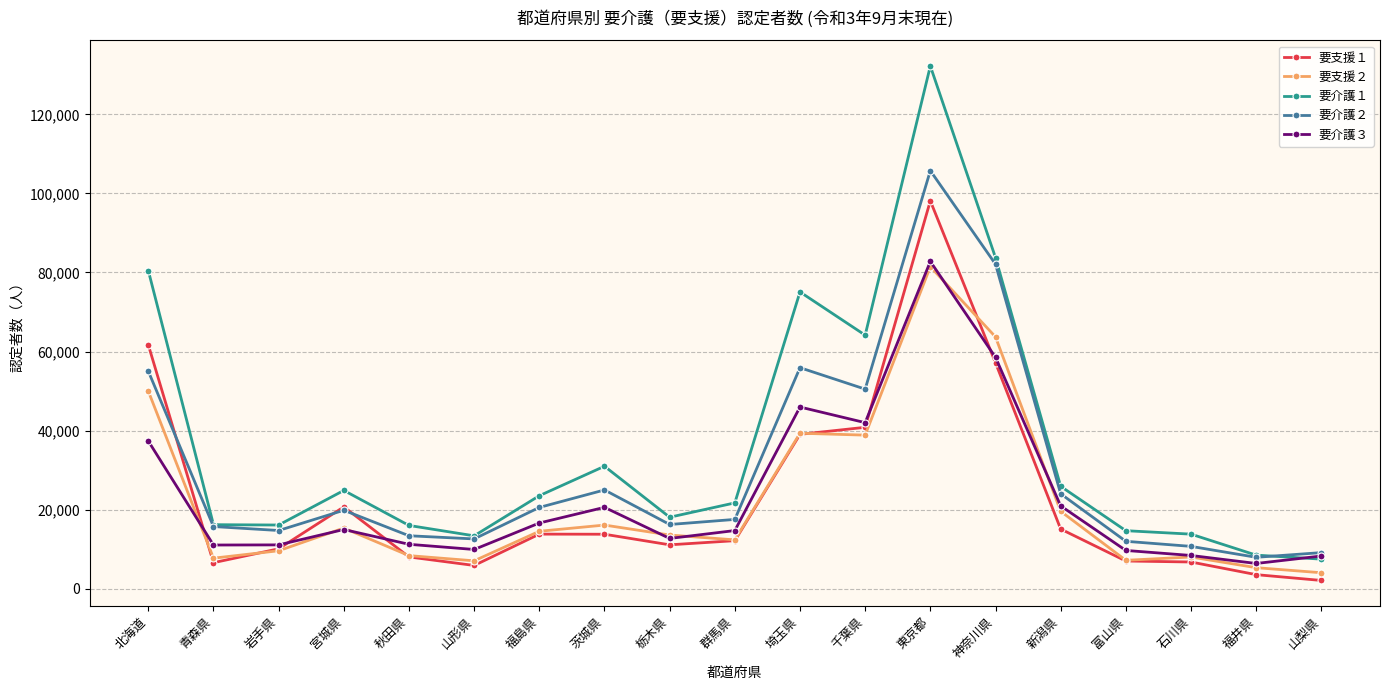

Count the number of data series in this chart.

5